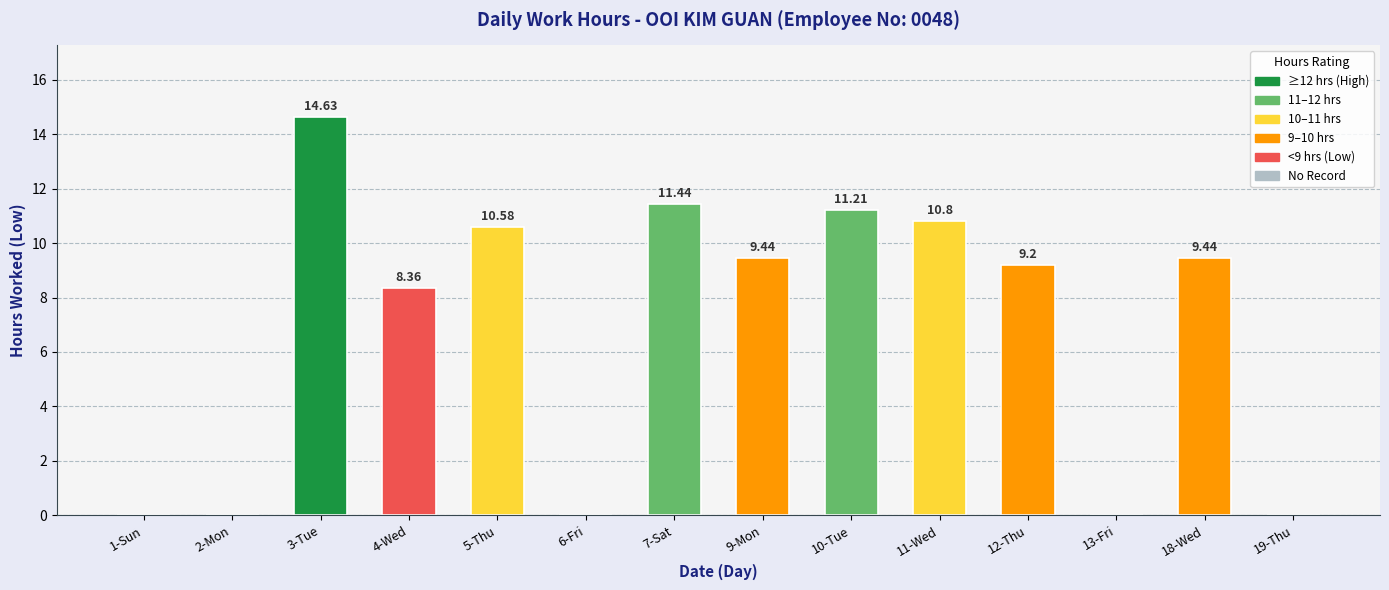

What is the sum of the values at 19-Thu and 4-Wed?

8.4